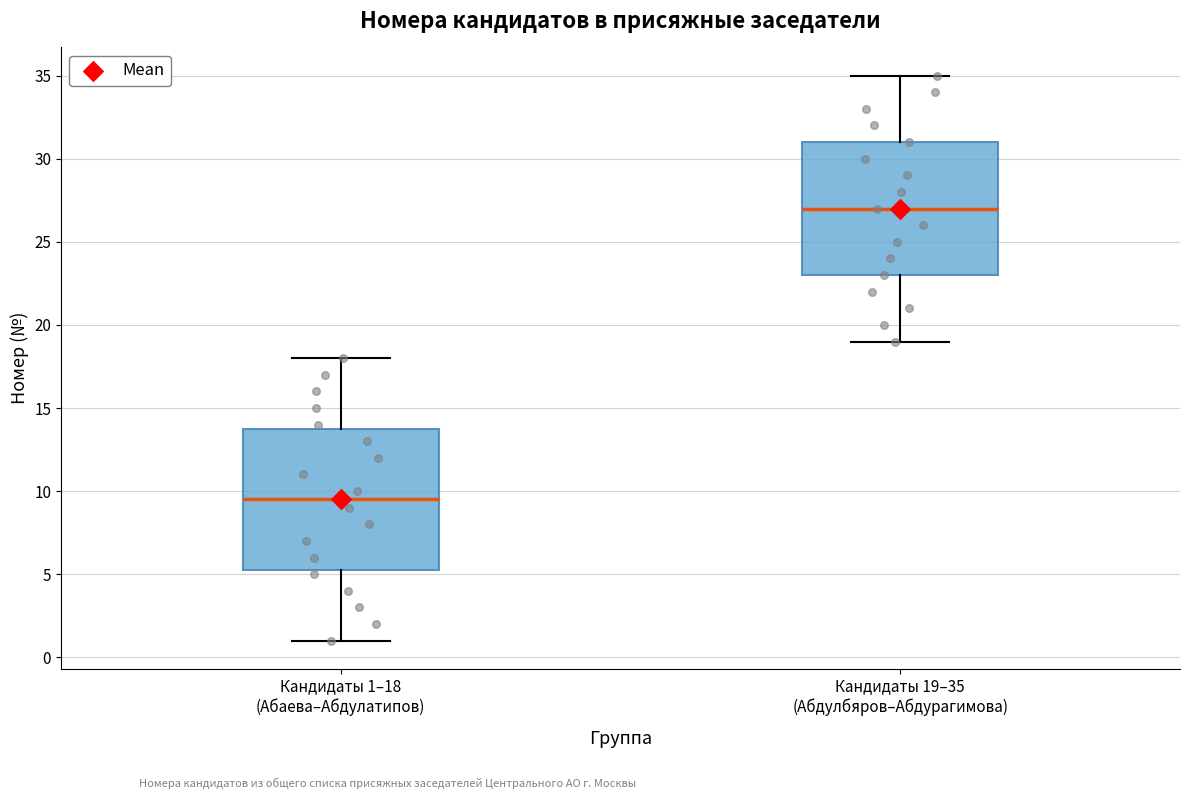

Reading left to right, read every box against the y-axis: the position of its median line, the range the box covers, and the ends of its whiskers. The values are not printed on the chart, so give them approximately, as read against the axis.

Кандидаты 1–18 (Абаева–Абдулатипов): median 9.5, box 5.5 to 14.0, whiskers 1.0 to 18.0
Кандидаты 19–35 (Абдулбяров–Абдурагимова): median 27.0, box 23.0 to 31.0, whiskers 19.0 to 35.0